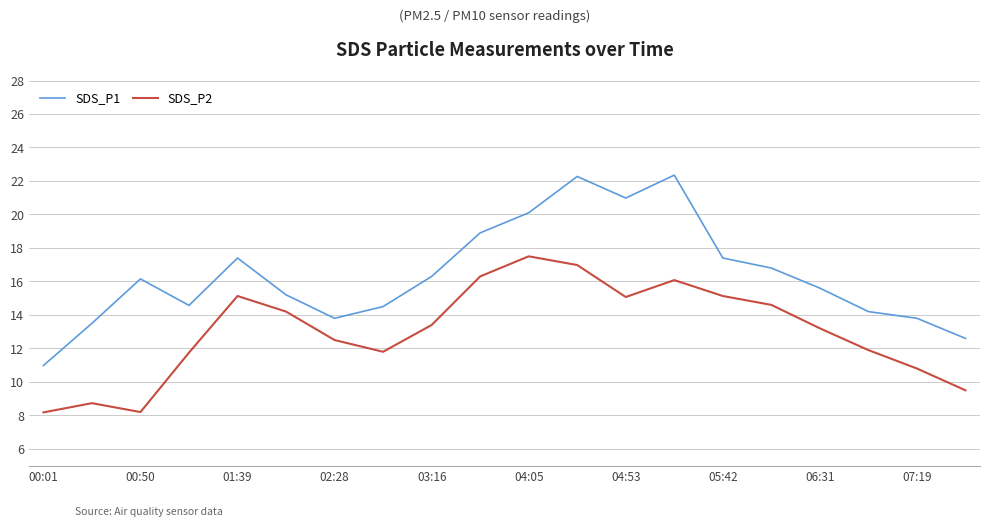

Which series has the largest total across all categories?

SDS_P1